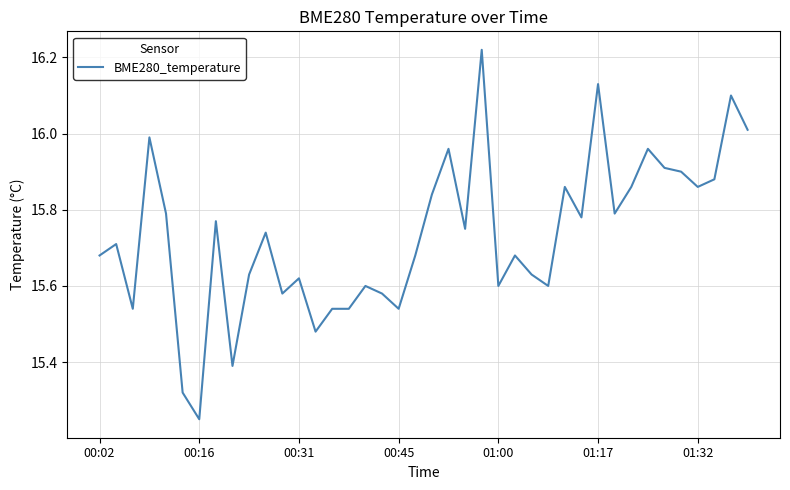

How many interior local peaks (higher than both neighbors) does the data have?

13